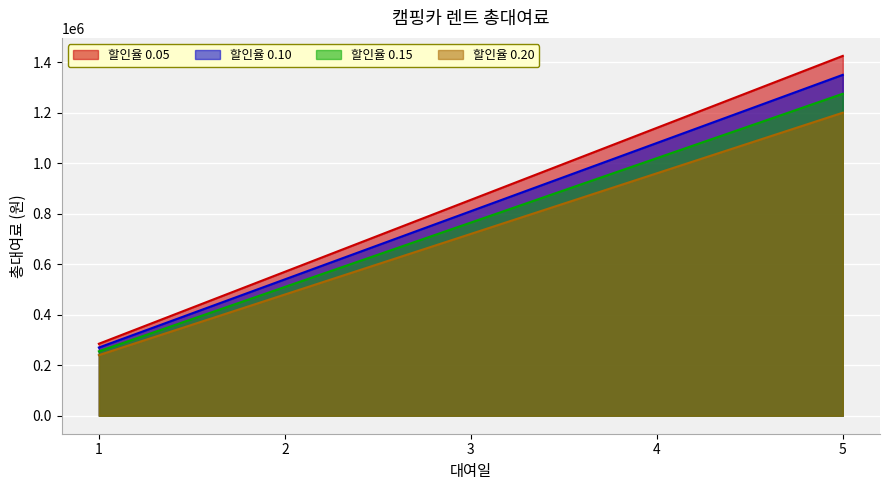

Reading left to right, extract all data points from this chart.

0.05: 285000	570000	855000	1140000	1425000
0.10: 270000	540000	810000	1080000	1350000
0.15: 255000	510000	765000	1020000	1275000
0.20: 240000	480000	720000	960000	1200000